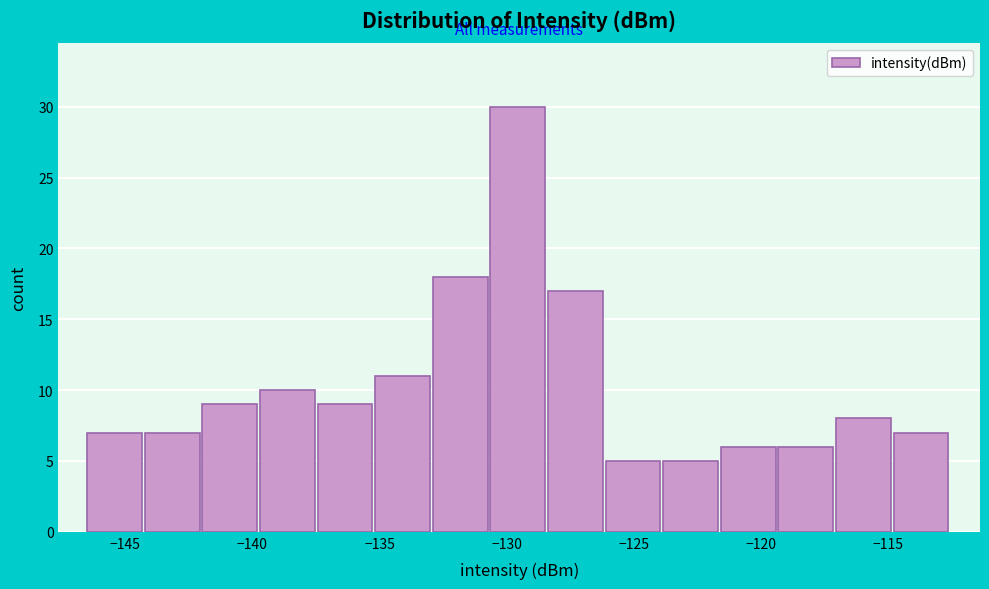

Reading left to right, transcribe this chart: for each bar, give the range it covers on the x-axis and its height. Neither the bar edges nor the heights are printed on the chart, so give them approximately, as read against the axes.

-146.5 to -144.0: 7
-144.0 to -142.0: 7
-142.0 to -139.5: 9
-139.5 to -137.5: 10
-137.5 to -135.0: 9
-135.0 to -133.0: 11
-133.0 to -130.5: 18
-130.5 to -128.5: 30
-128.5 to -126.0: 17
-126.0 to -124.0: 5
-124.0 to -121.5: 5
-121.5 to -119.5: 6
-119.5 to -117.0: 6
-117.0 to -115.0: 8
-115.0 to -112.5: 7